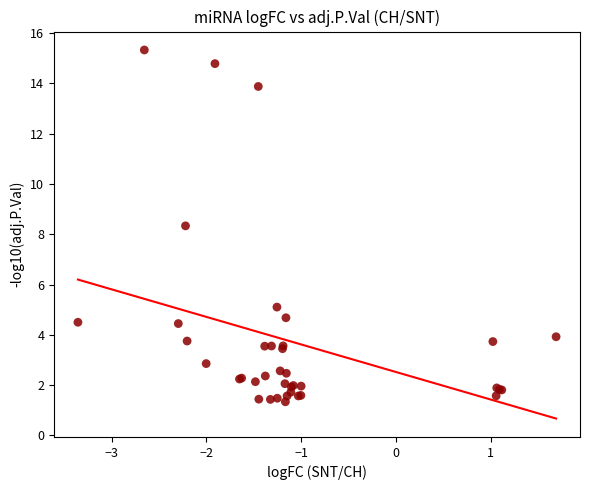

What Y value in the scatter plot is closest to 8?

8.3